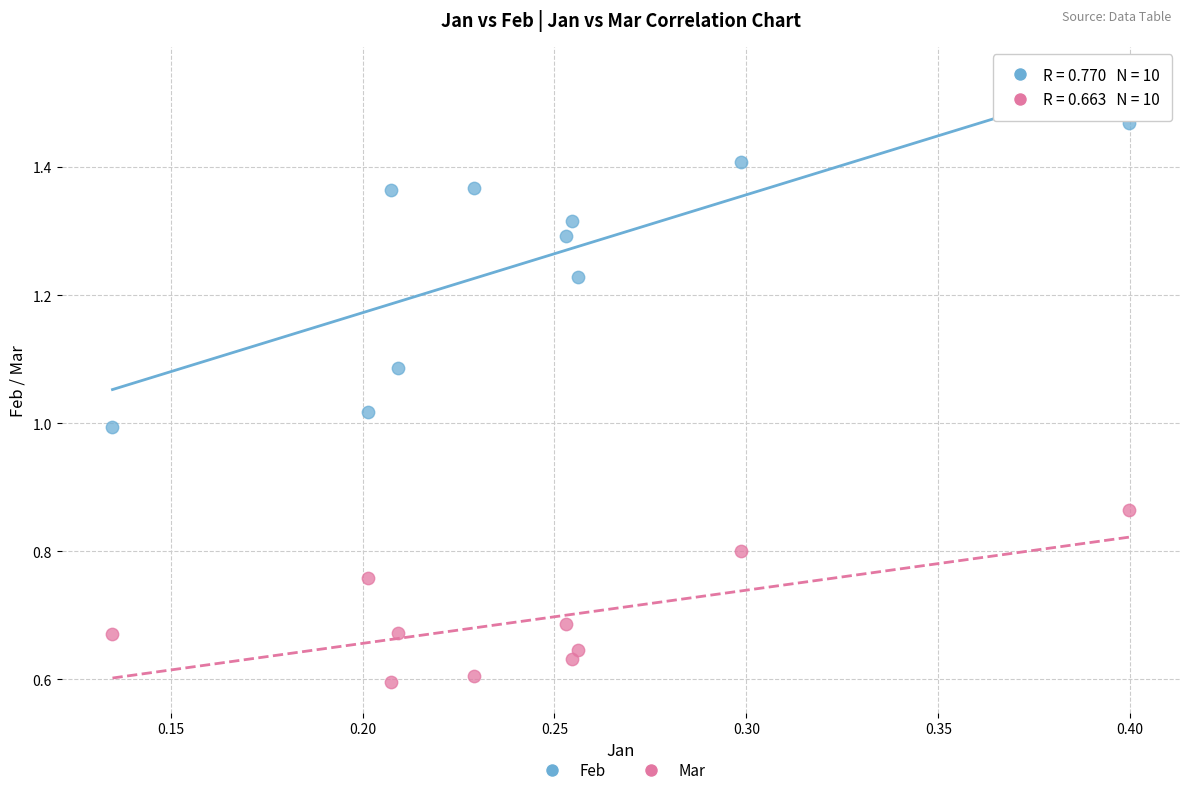

Across all data points, what is the range of X values (max minus min)?

0.3